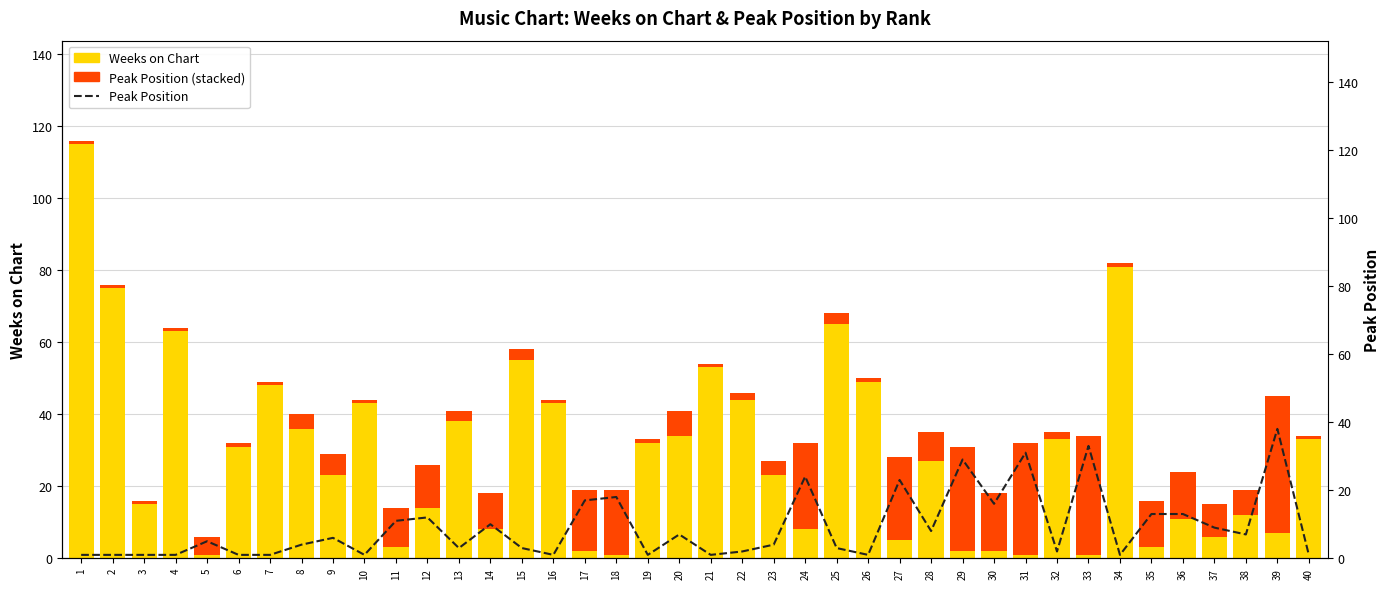

What are all the series names shown in the legend?

Weeks on Chart, Peak Position (stacked), Peak Position